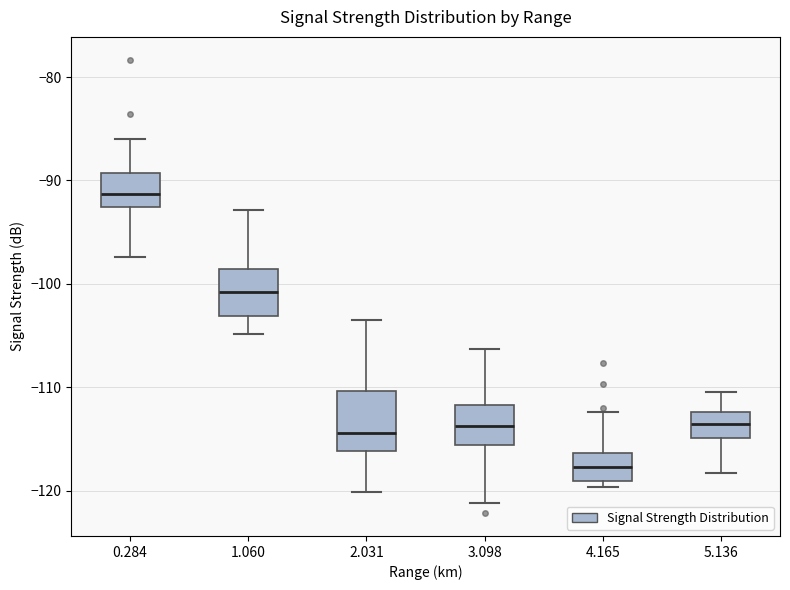

Reading left to right, transcribe this box plot: for each box, give where its median line is, the range the box spans, and where its two whiskers end, as read against the y-axis. The values are not printed on the chart, so give them approximately, as read against the axis.

0.284: median -91, box -93 to -89, whiskers -97 to -86
1.060: median -101, box -103 to -99, whiskers -105 to -93
2.031: median -114, box -116 to -110, whiskers -120 to -103
3.098: median -114, box -116 to -112, whiskers -121 to -106
4.165: median -118, box -119 to -116, whiskers -120 to -112
5.136: median -114, box -115 to -112, whiskers -118 to -110